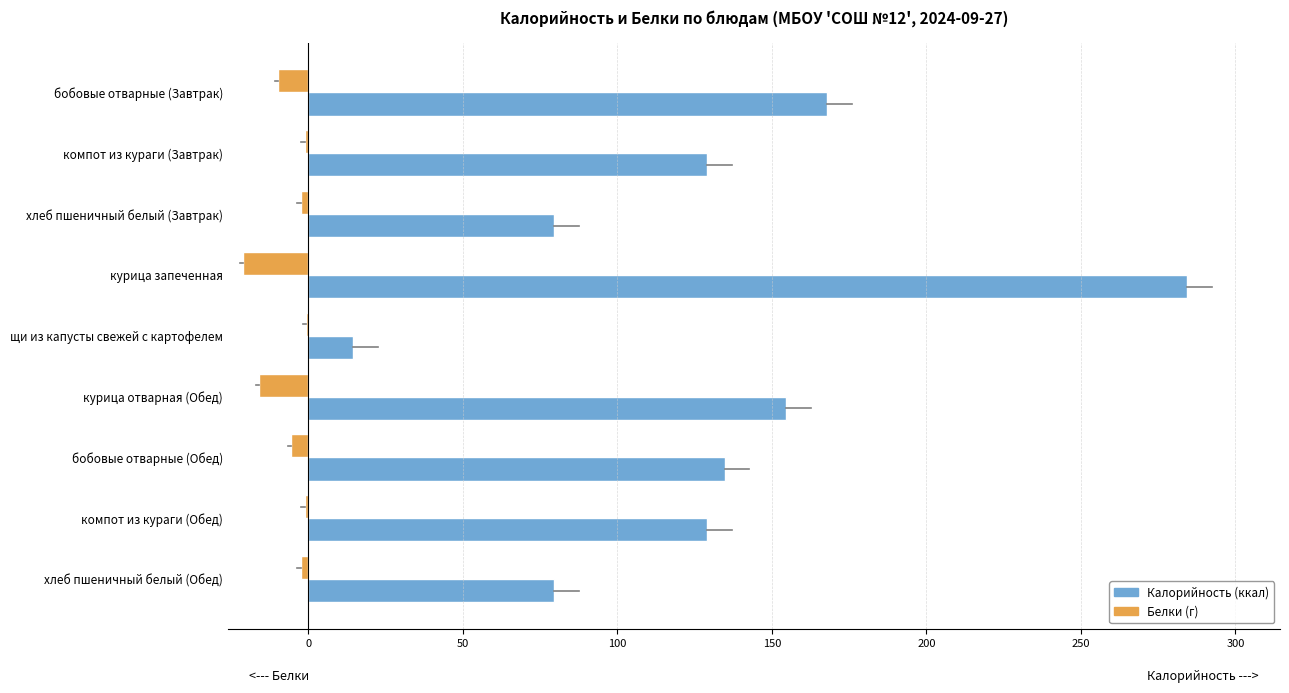

What is the greatest value displayed?

284.4